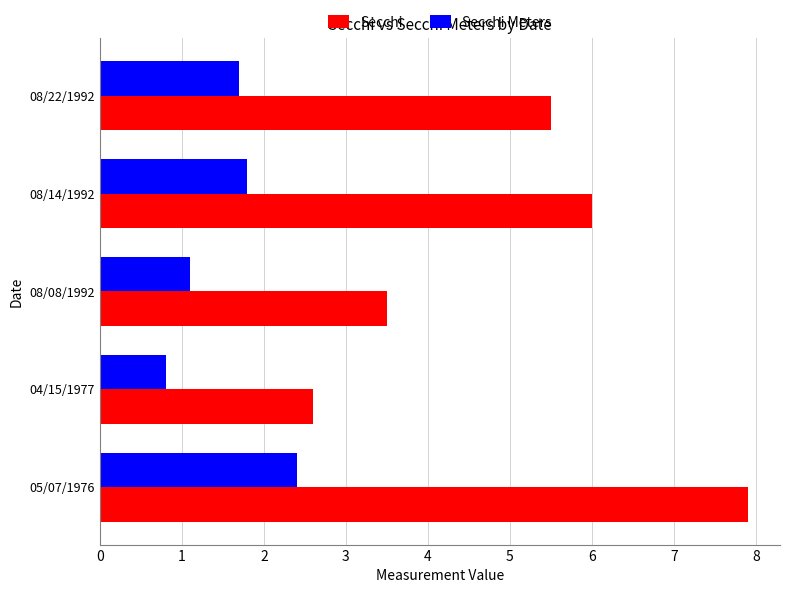

Is it true that Secchi equals 7.9 at 05/07/1976?

True